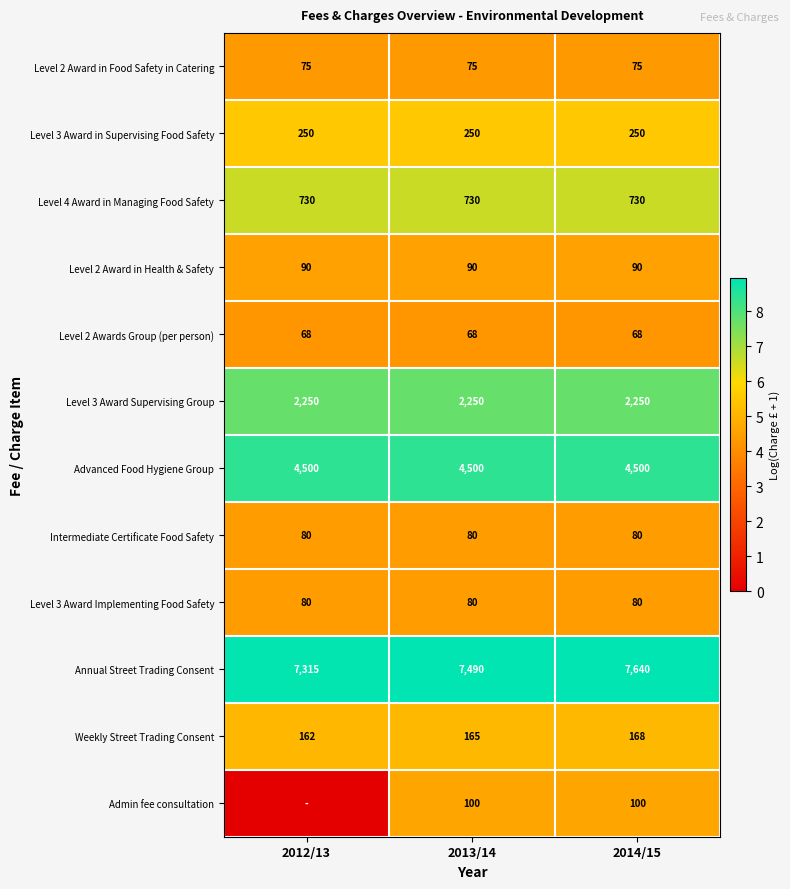

Which has a higher value, 2012/13 or 2014/15?

2012/13